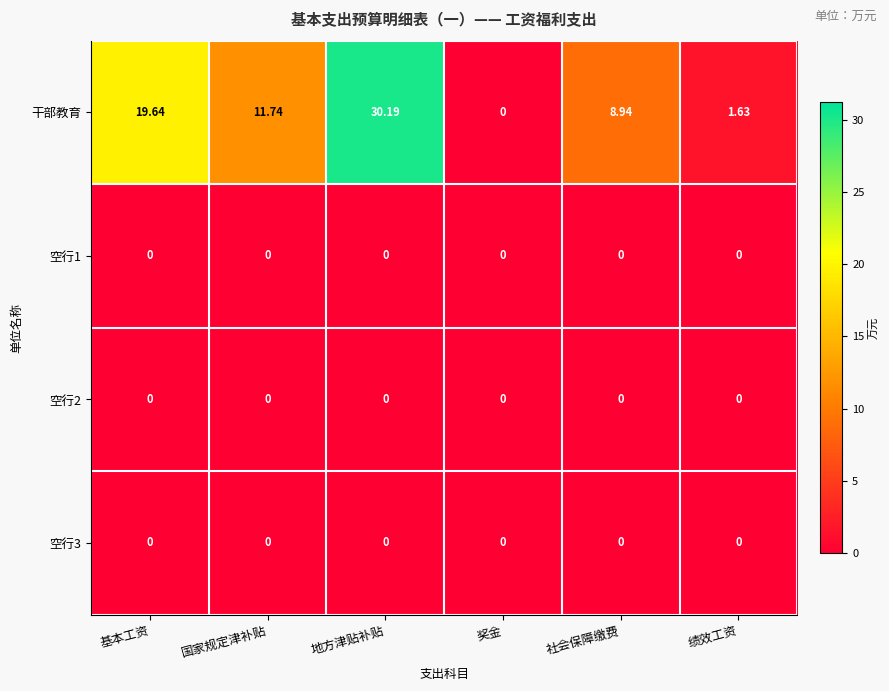

How many data points does each series have?

6